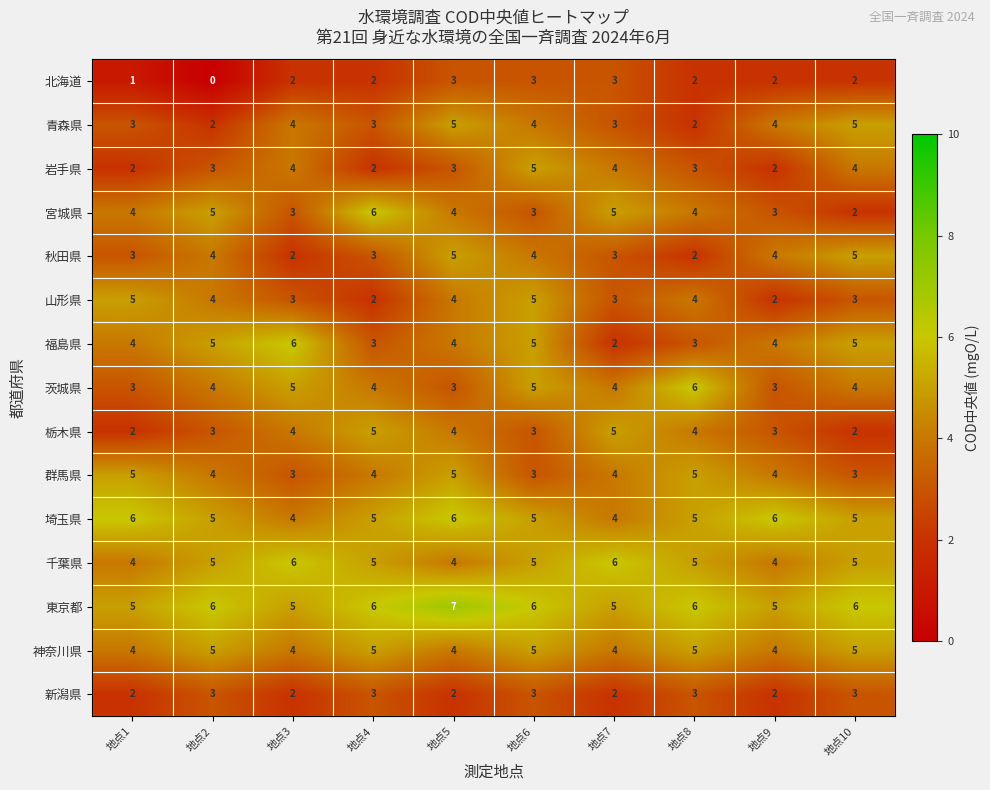

Which label corresponds to the smallest value in the chart?

地点2